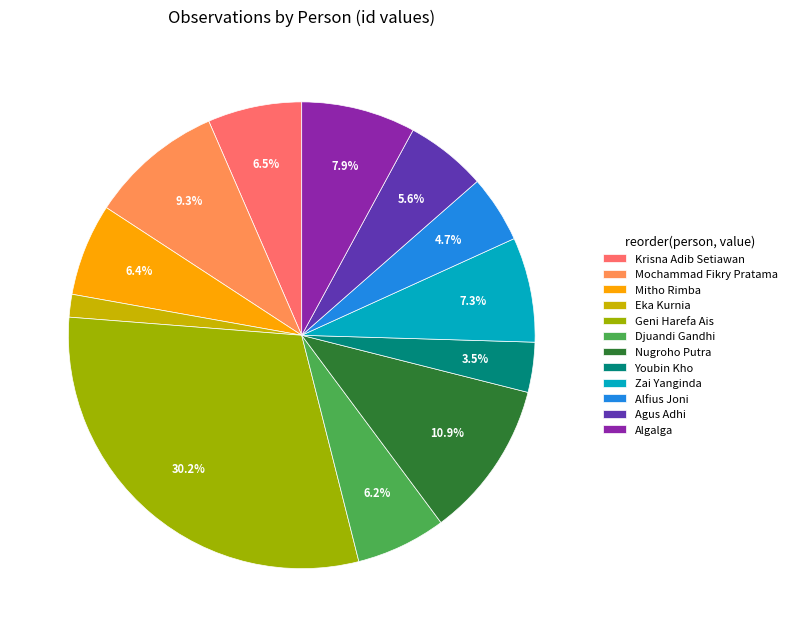

What is the smallest slice in the pie chart?

Eka Kurnia